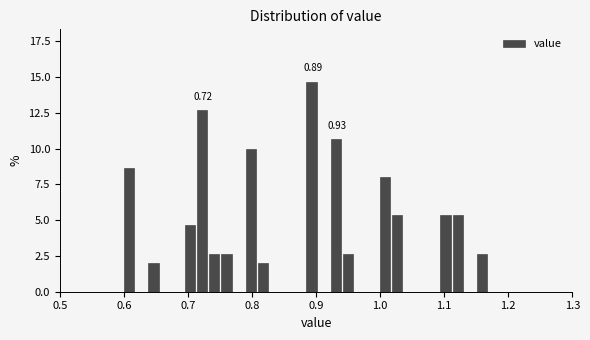

Around what value on the x-axis is the tallest bar? Give the approximate position of its centre, as read against the axis.

0.89